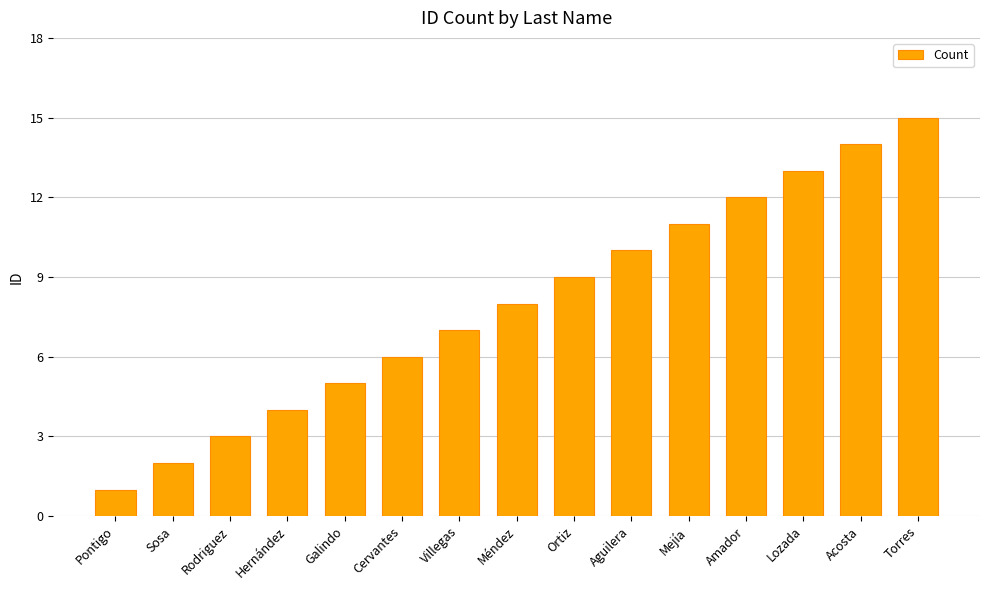

What is the average value?

8